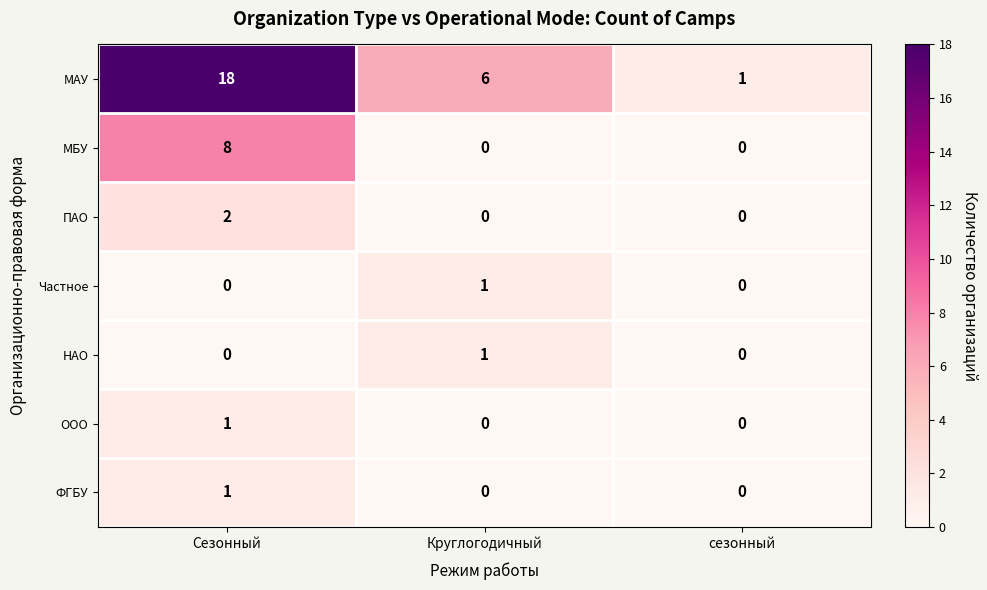

Count the НАО values in the range 0 to 1.

3